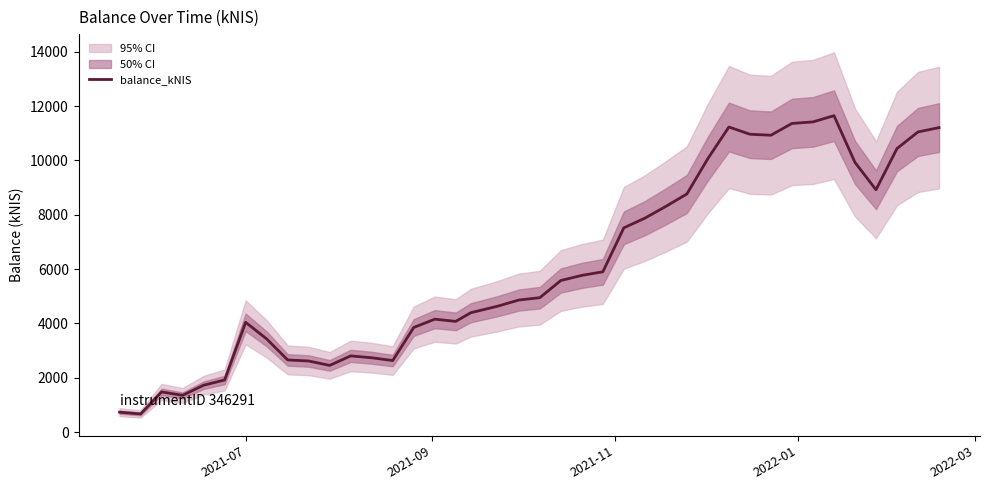

Does the chart have visible grid lines?

No